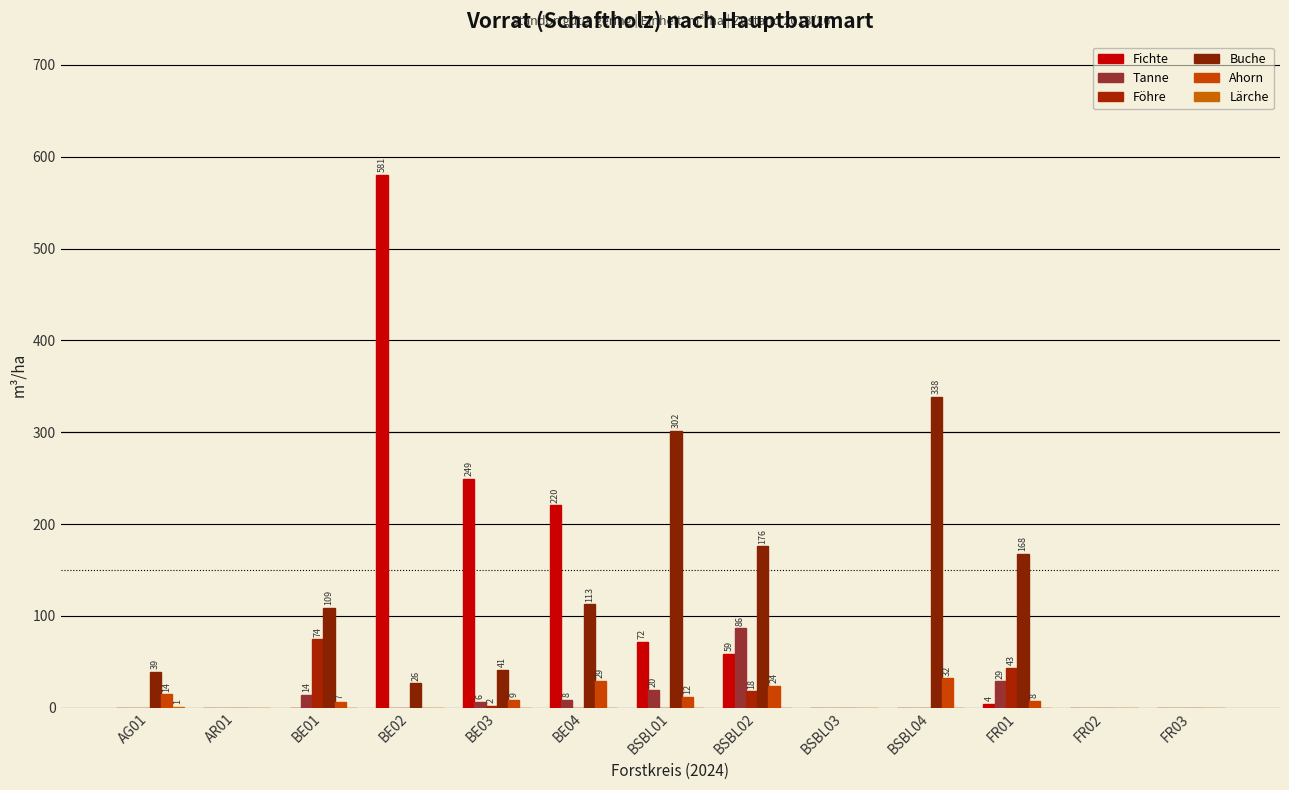

How many data points does each series have?

13